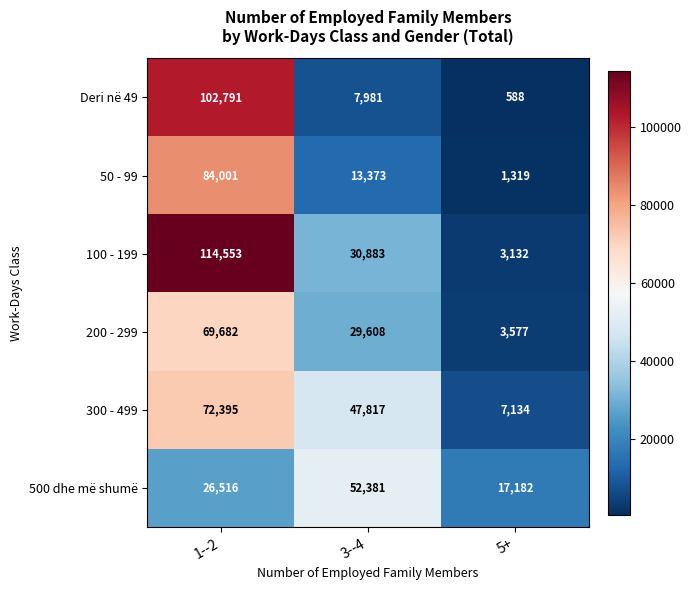

At which category is the sum across all series the highest?

1--2